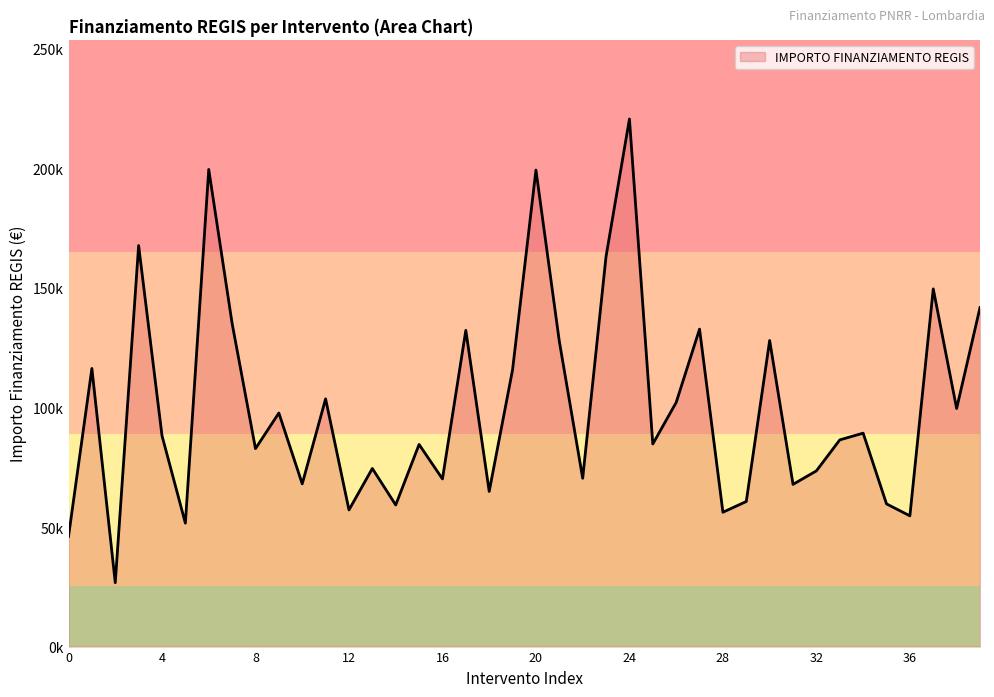

How many interior local peaks (higher than both neighbors) does the data have?

14